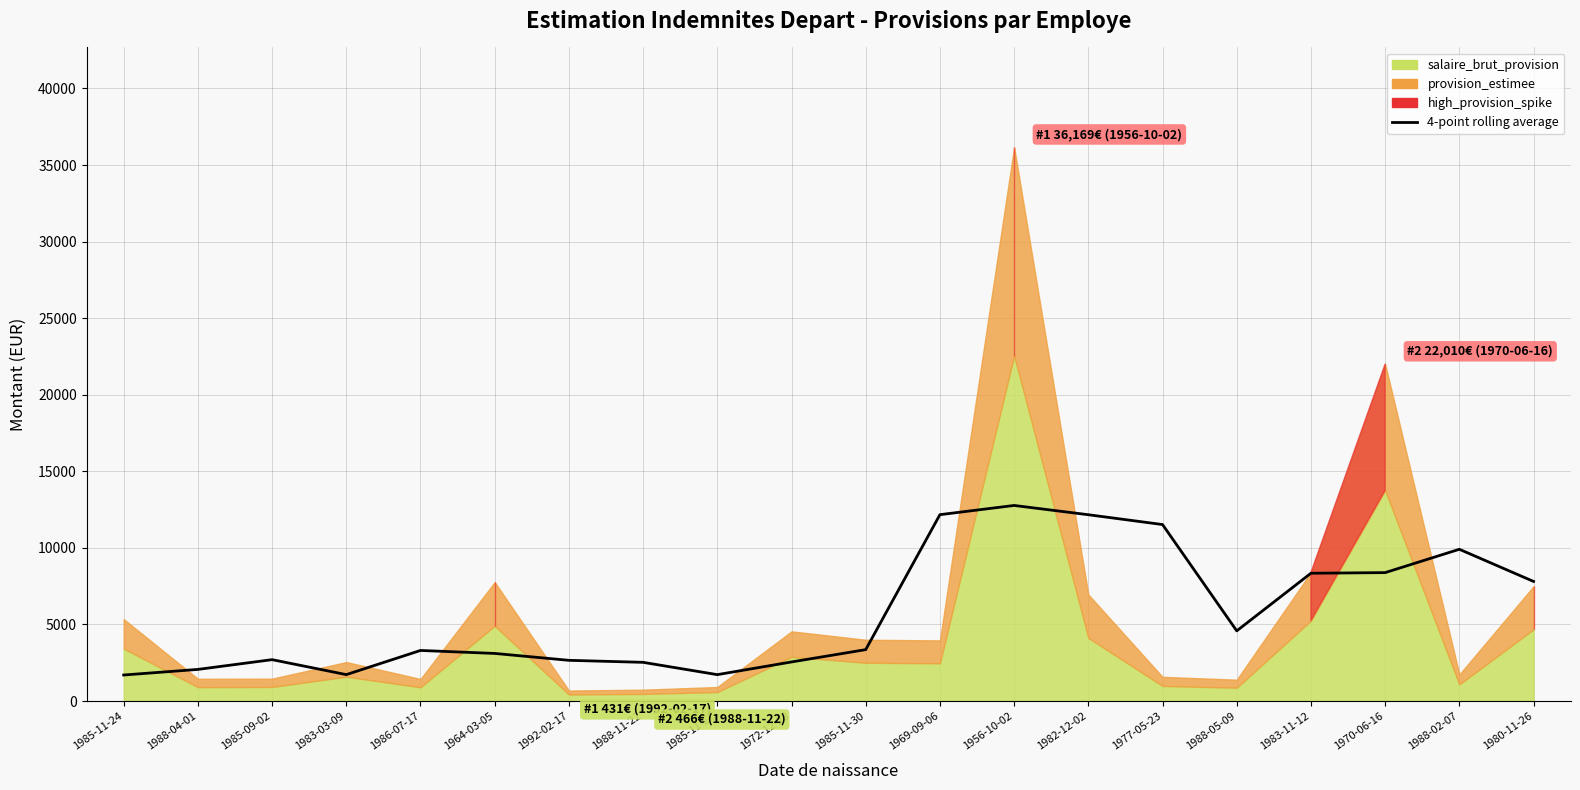

Where is the first local minimum?

1983-03-09